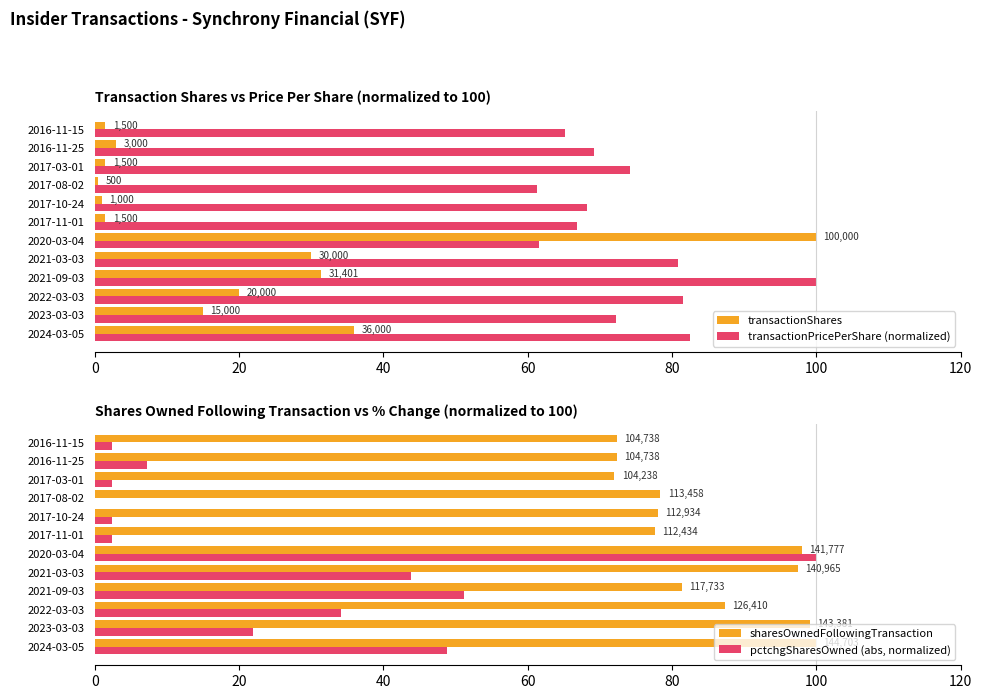

How many categories are shown in the chart?

12